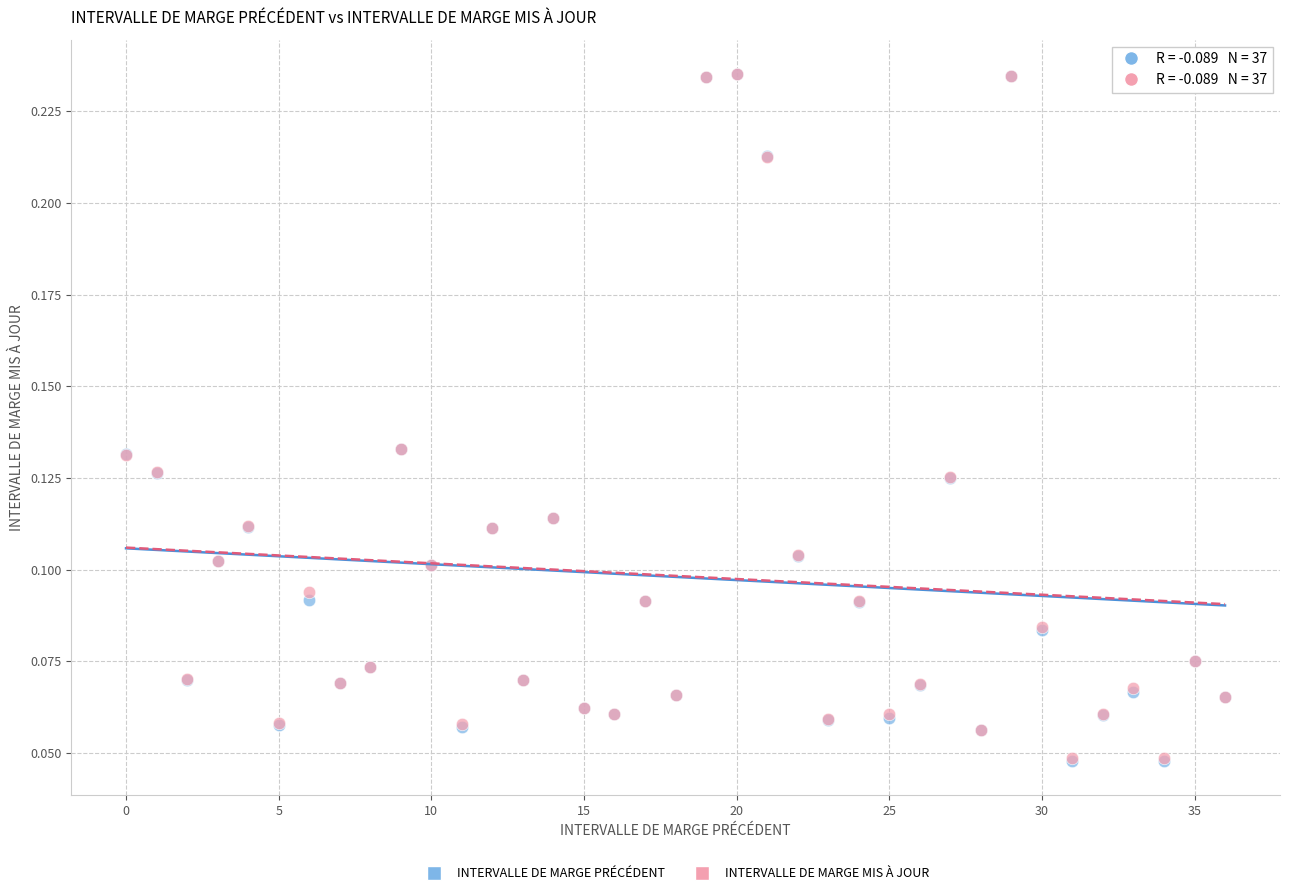

What are all the series names shown in the legend?

INTERVALLE DE MARGE PRÉCÉDENT, INTERVALLE DE MARGE MIS À JOUR